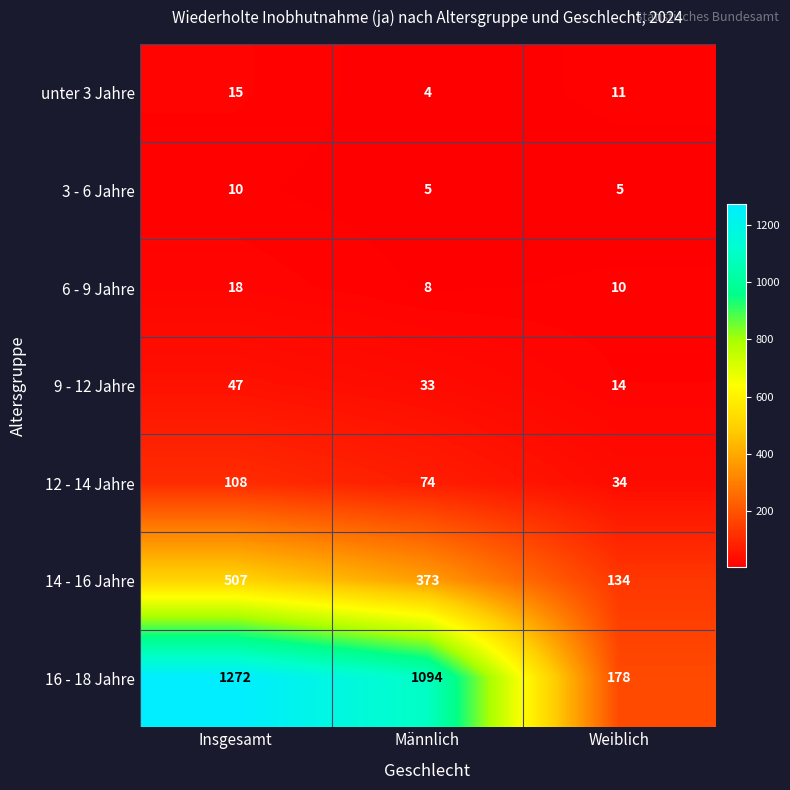

The unter 3 Jahre series shows 23 at Insgesamt. True or false?

False